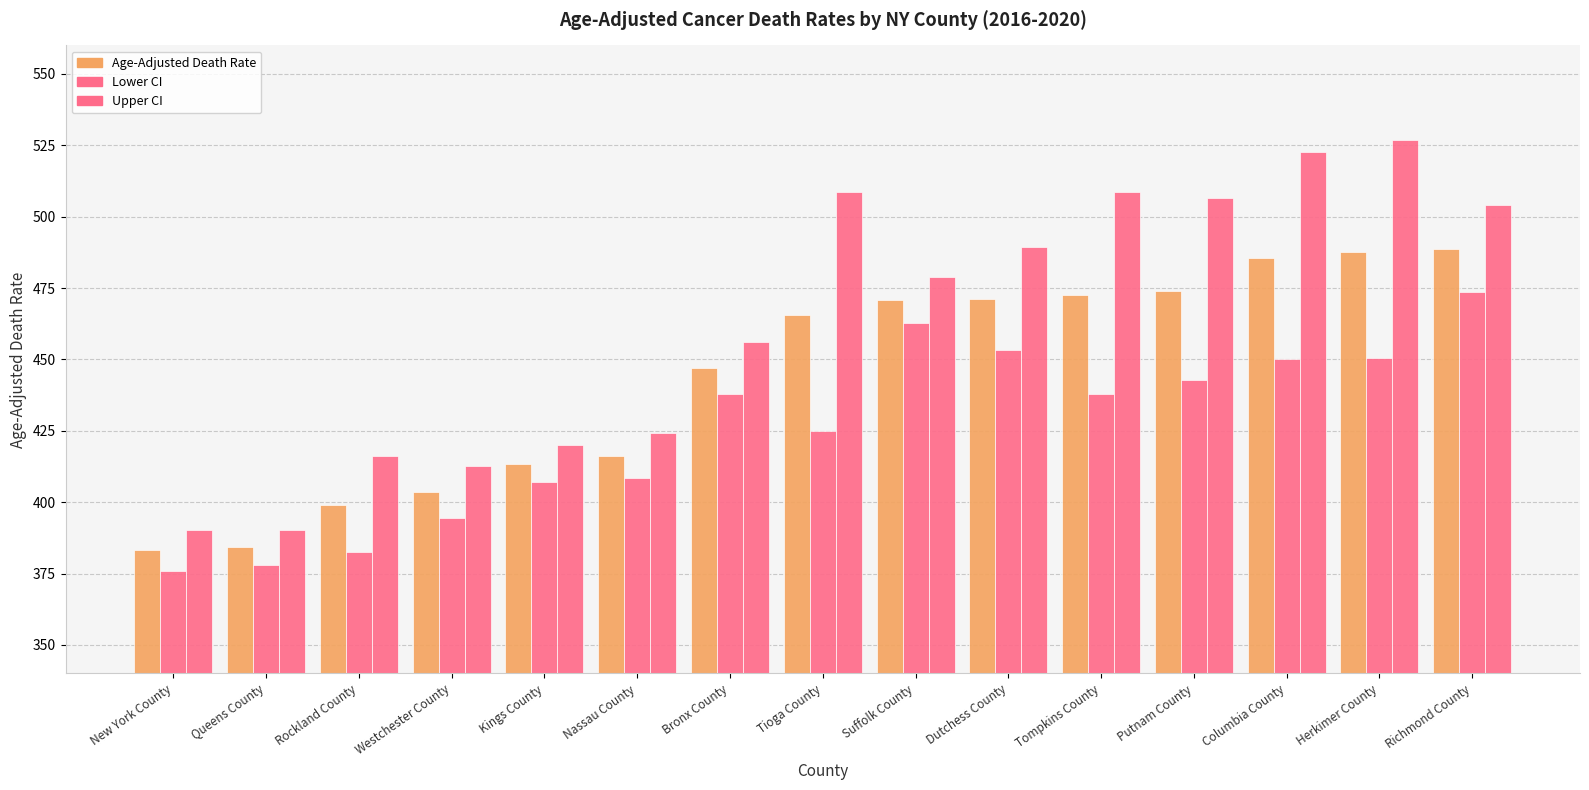

What is the difference between the highest and lowest values at Columbia County?

72.5